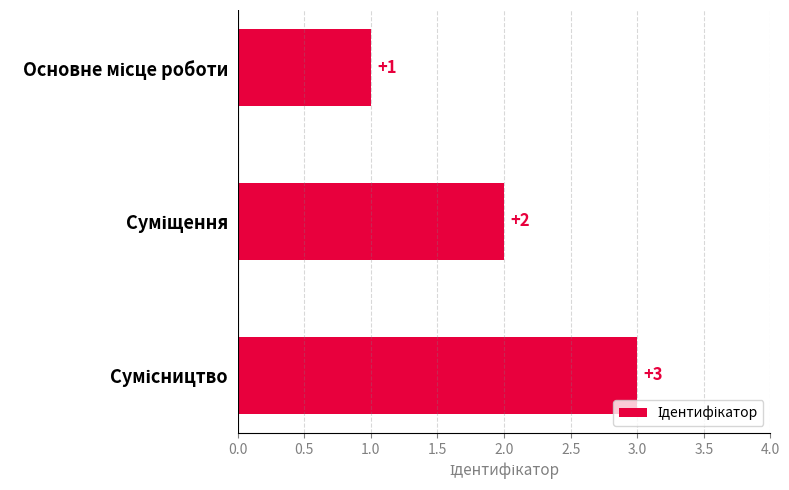

What is the value of the 3rd bar from the top?

3